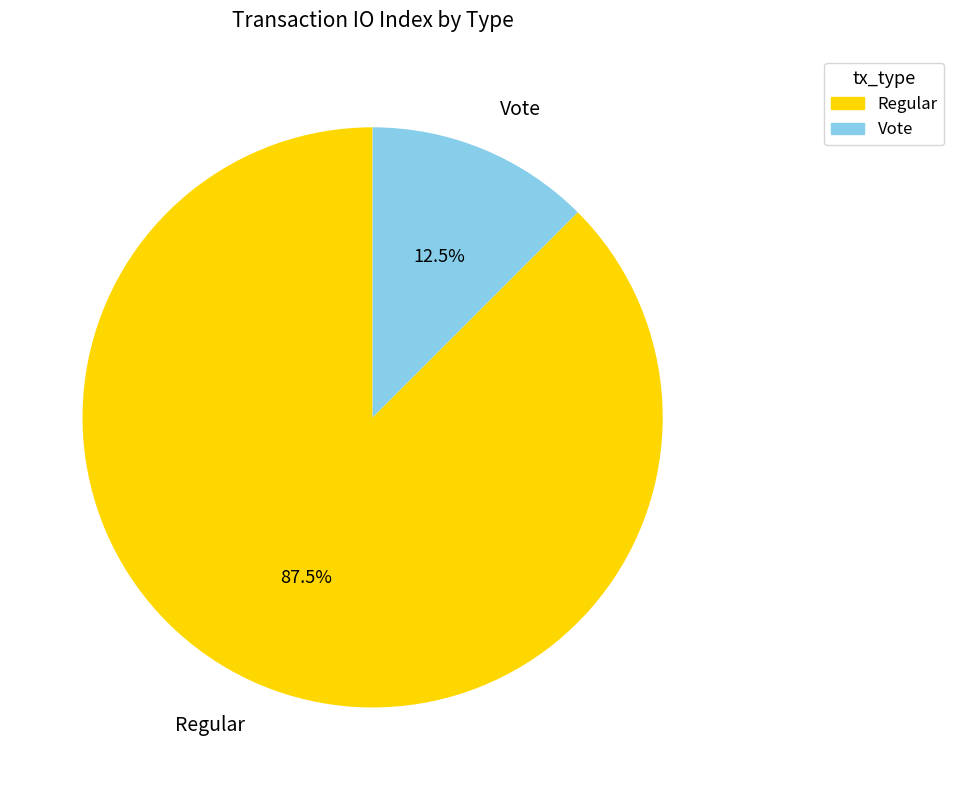

To the nearest percent, what is the difference between the Vote and Regular slice percentages?

75%